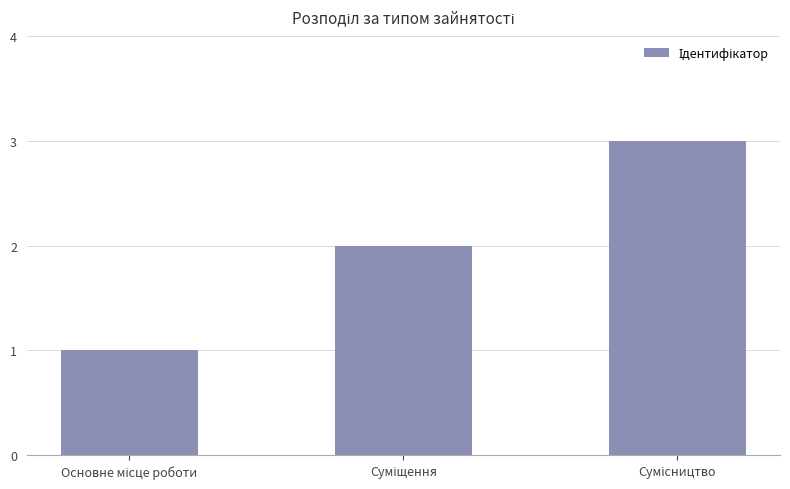

What is the maximum value shown in the chart?

3